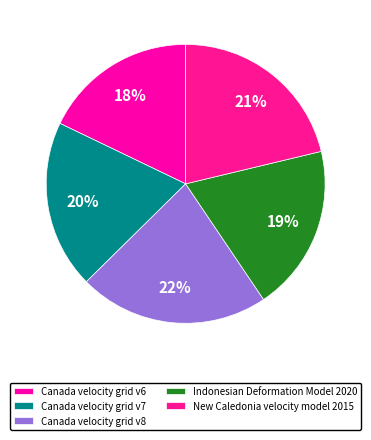

To the nearest percent, what is the average slice percentage?

20%